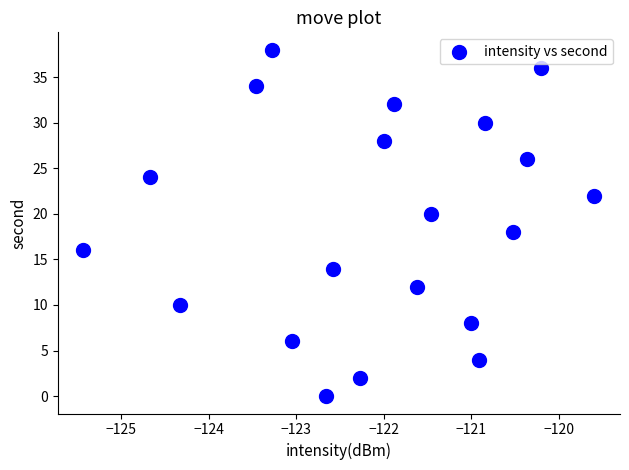

What is the range of Y values (max minus min)?

38